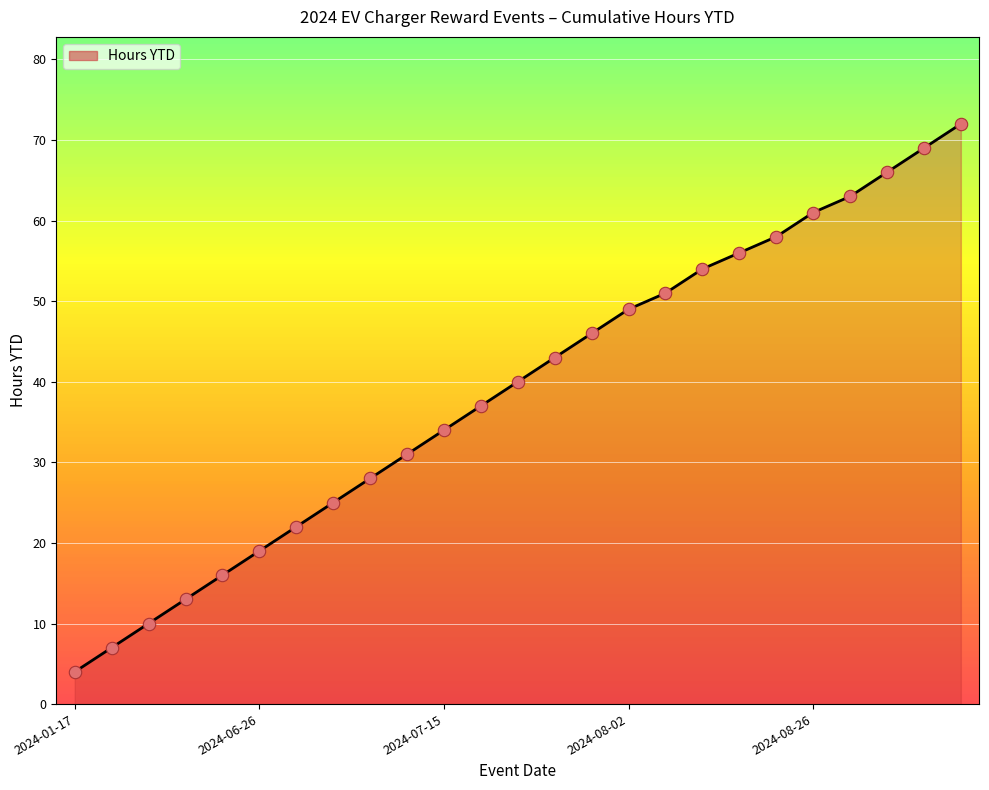

What is the maximum value shown in the chart?

72